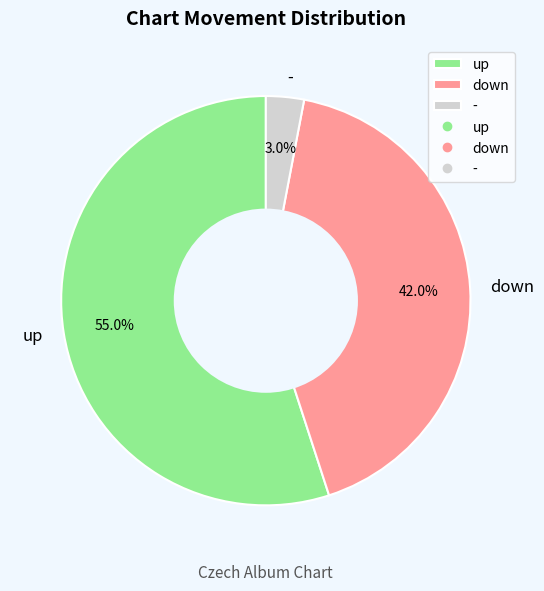

Approximately how many times larger is the value at up compared to down?

1.3